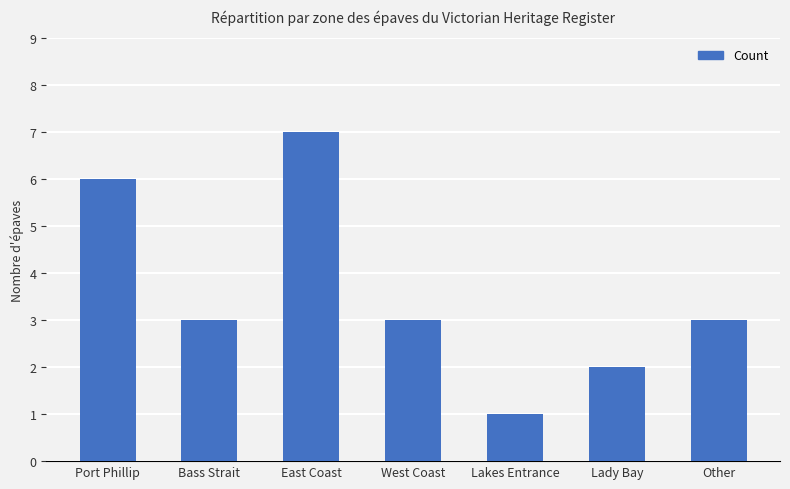

The value at East Coast is 7. True or false?

True